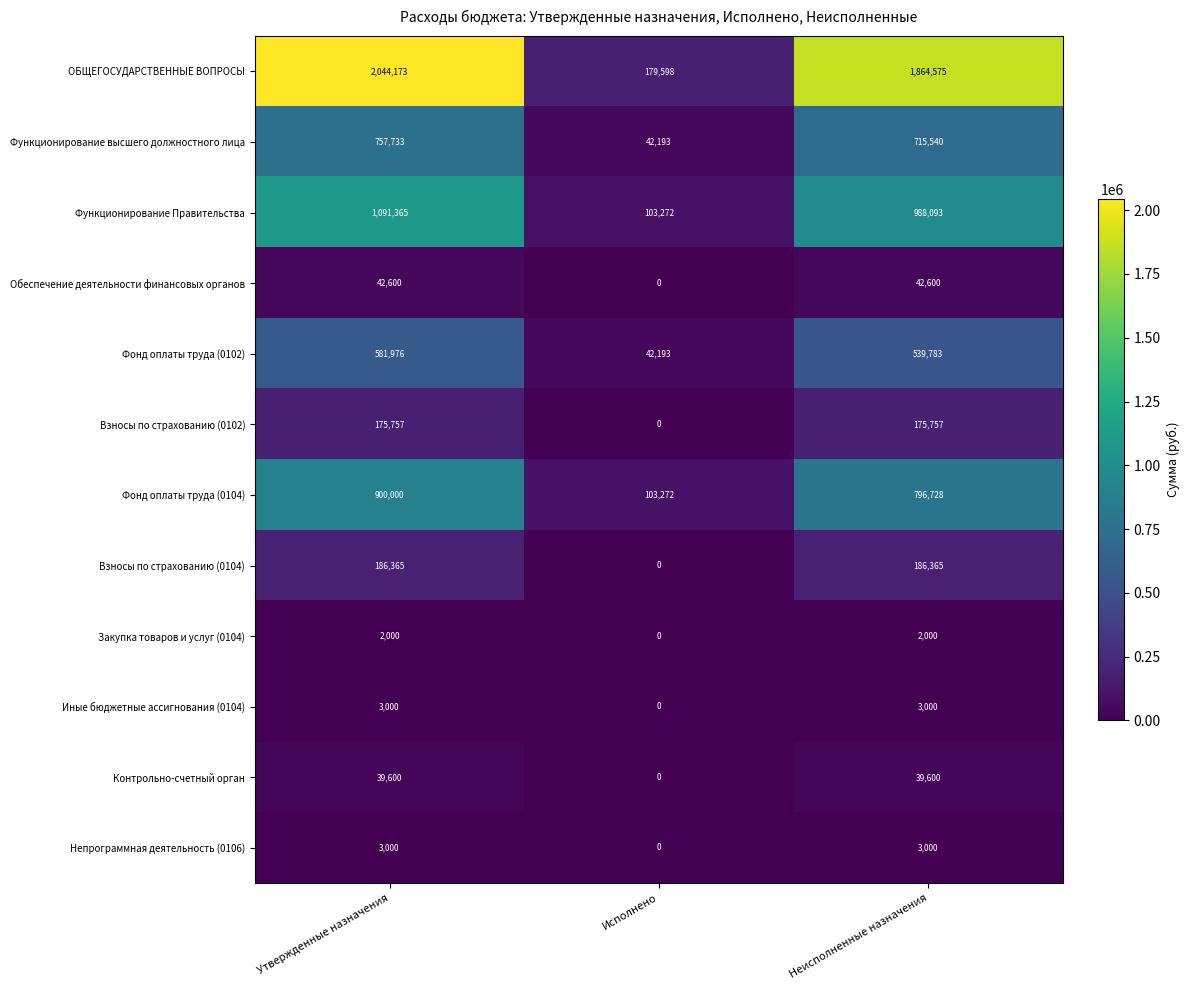

At which category is the sum across all series the highest?

Утвержденные назначения